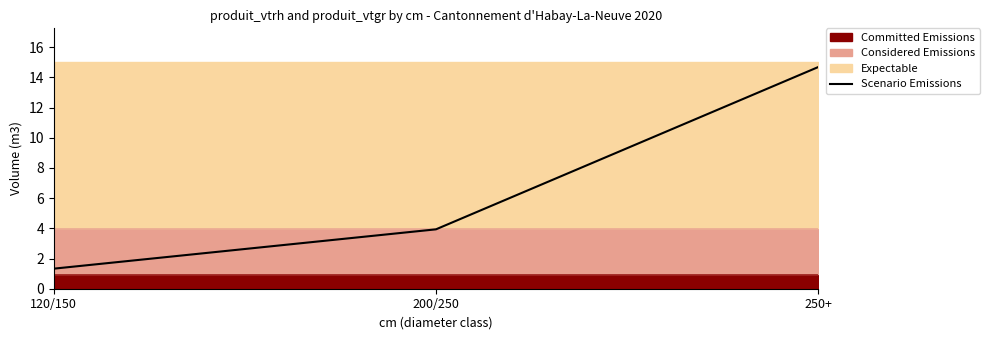

Rank the categories by value from lowest to highest.

120/150, 200/250, 250+